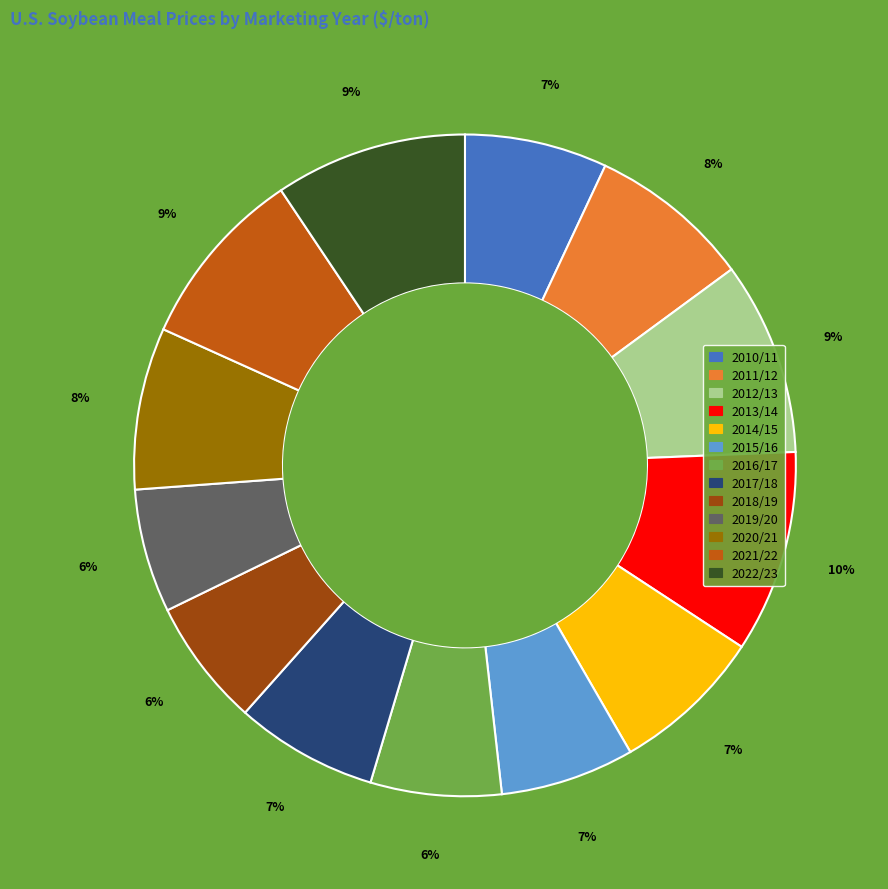

To the nearest percent, what is the combined percentage of 2021/22 and 2020/21?

17%